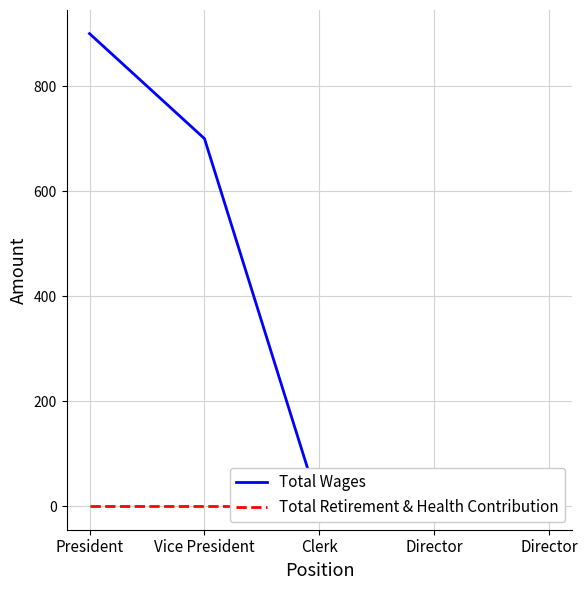

What is the difference between the Total Wages values at Vice President and Director?

700